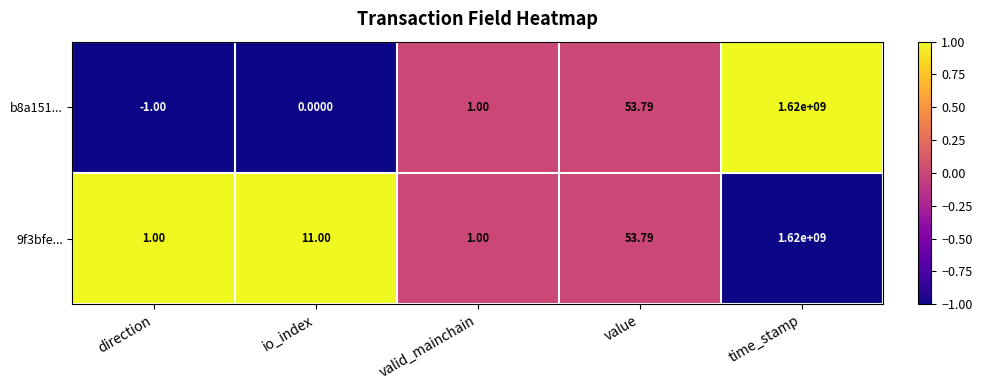

Is the value of 9f3bfe... at io_index greater than the value of b8a151... at direction?

Yes